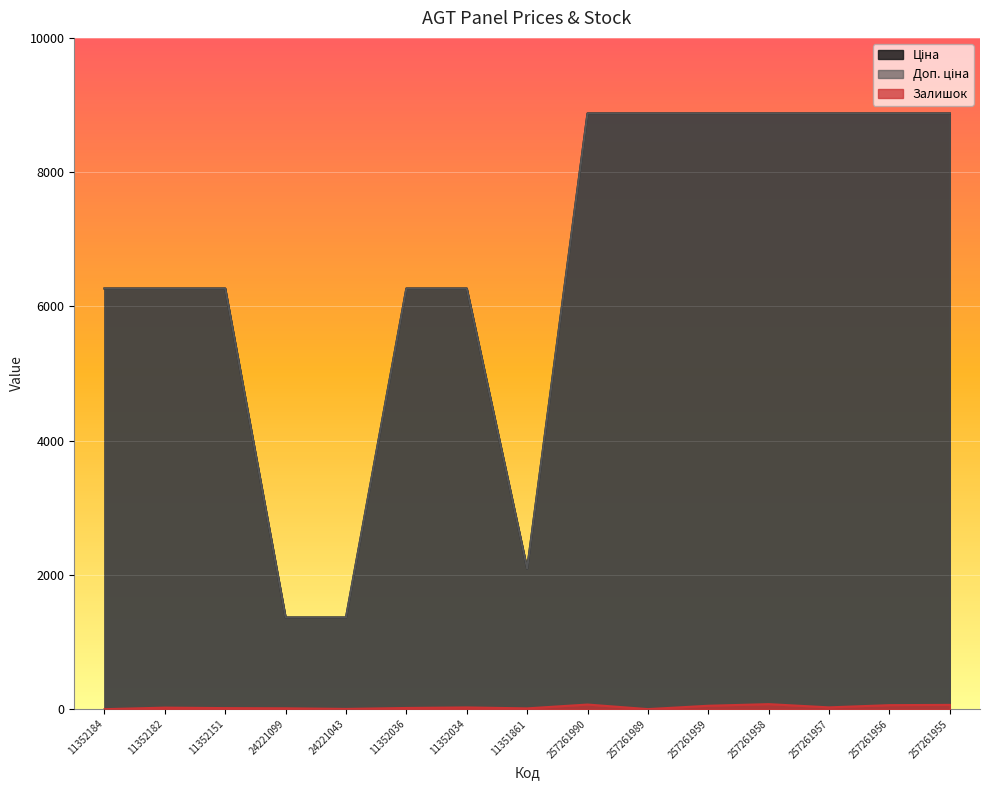

The Ціна series shows 1366.3 at 24221099. True or false?

True